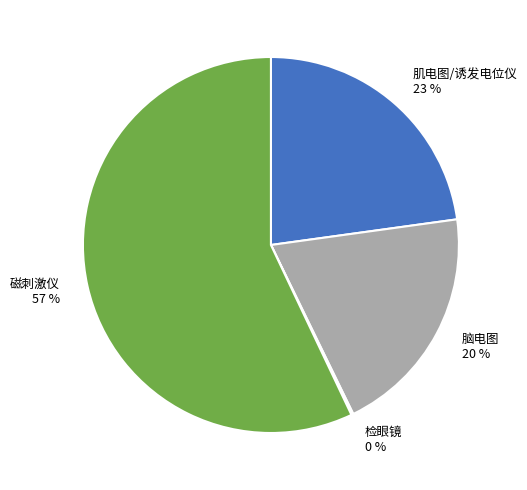

Is the sum of 肌电图/诱发电位仪 and 磁刺激仪 greater than half?

Yes